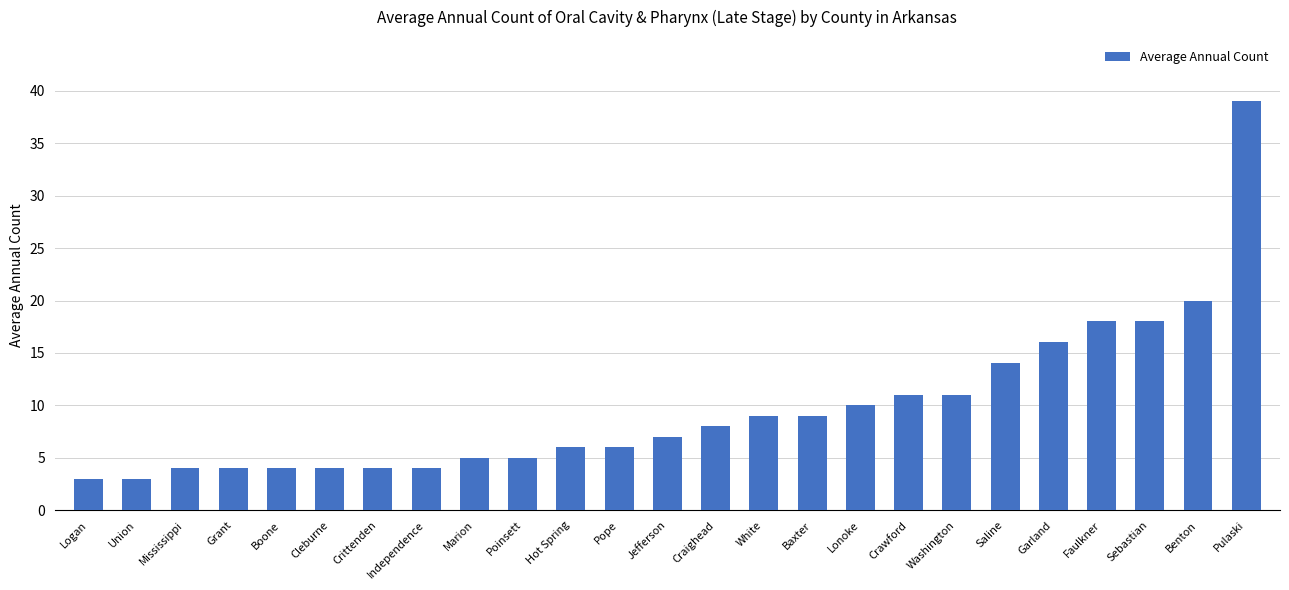

At which label is the value closest to 21?

Benton